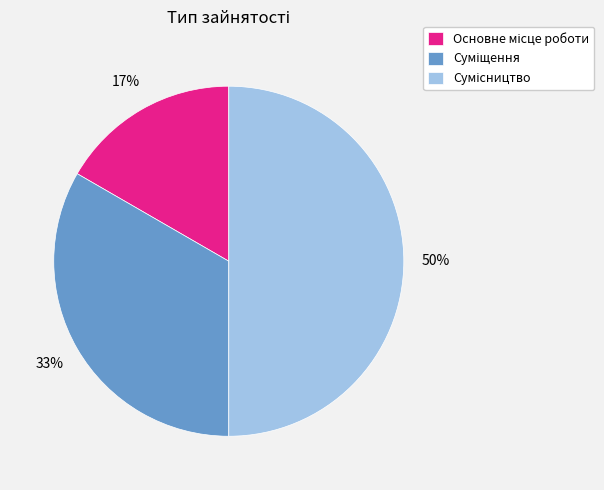

To the nearest percent, what is the difference between the largest and smallest slice percentages?

33%